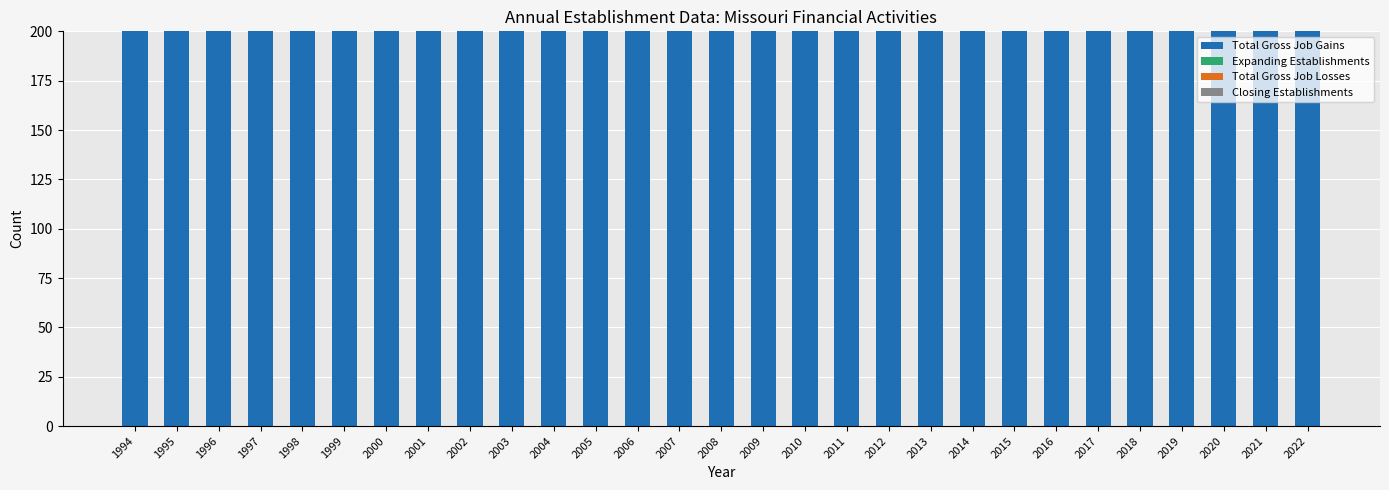

Does the chart contain any negative values?

No